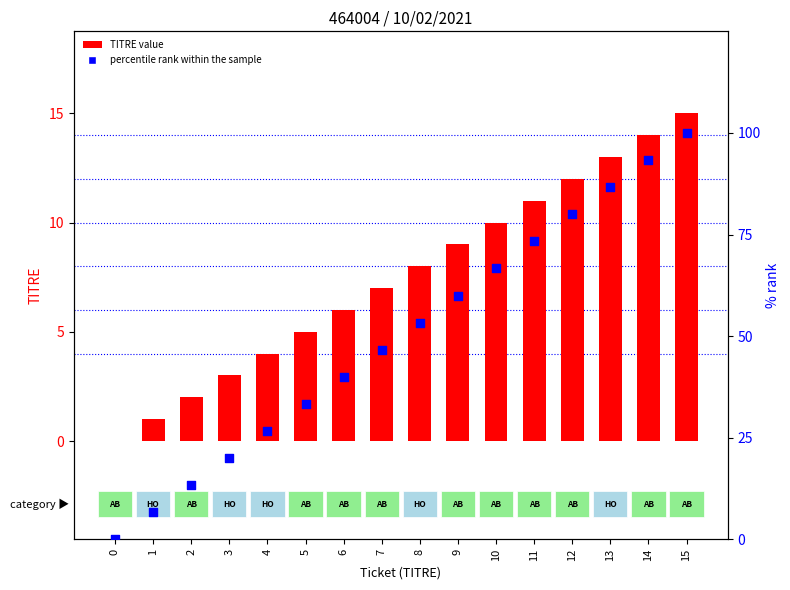

Is the value of percentile rank within the sample at 14 greater than the value of TITRE value at 2?

Yes